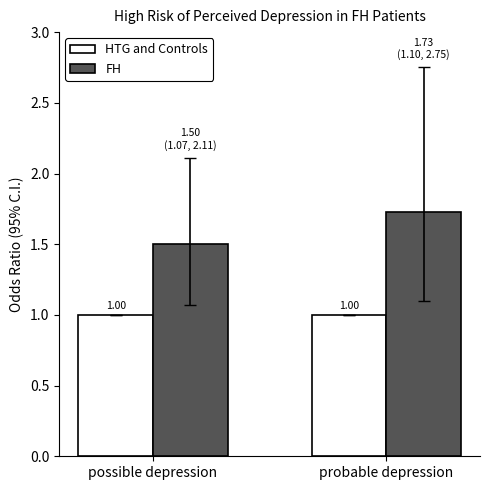

True or false: HTG and Controls has a value of 1.0 at possible depression.

True